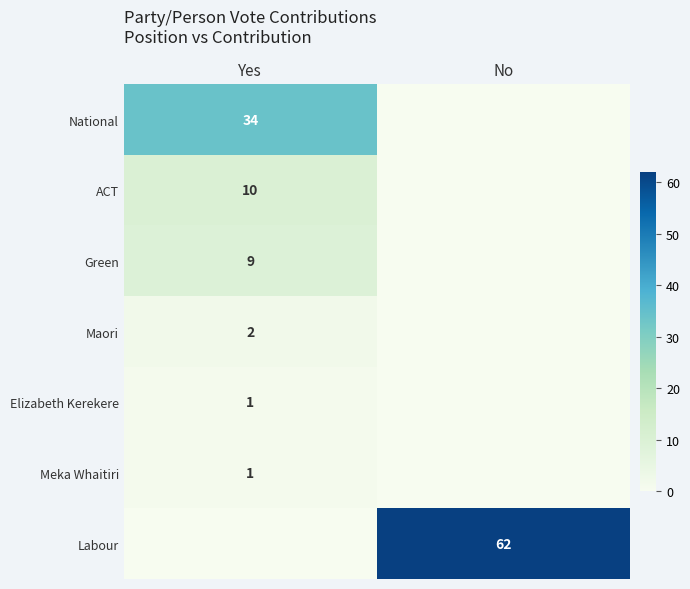

What is the difference between the highest and lowest values at No?

62